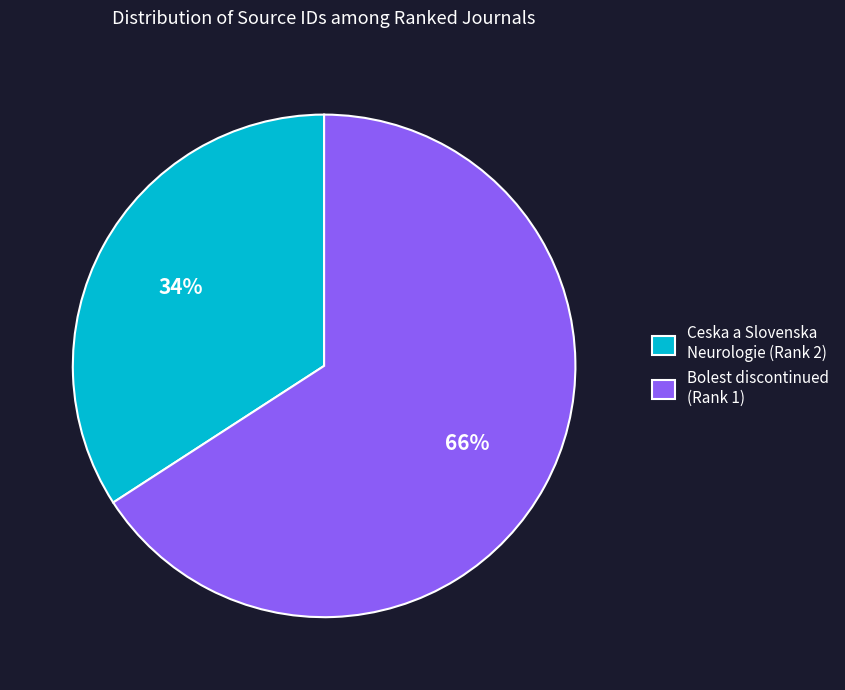

What is the largest slice in the pie chart?

Bolest discontinued (Rank 1)